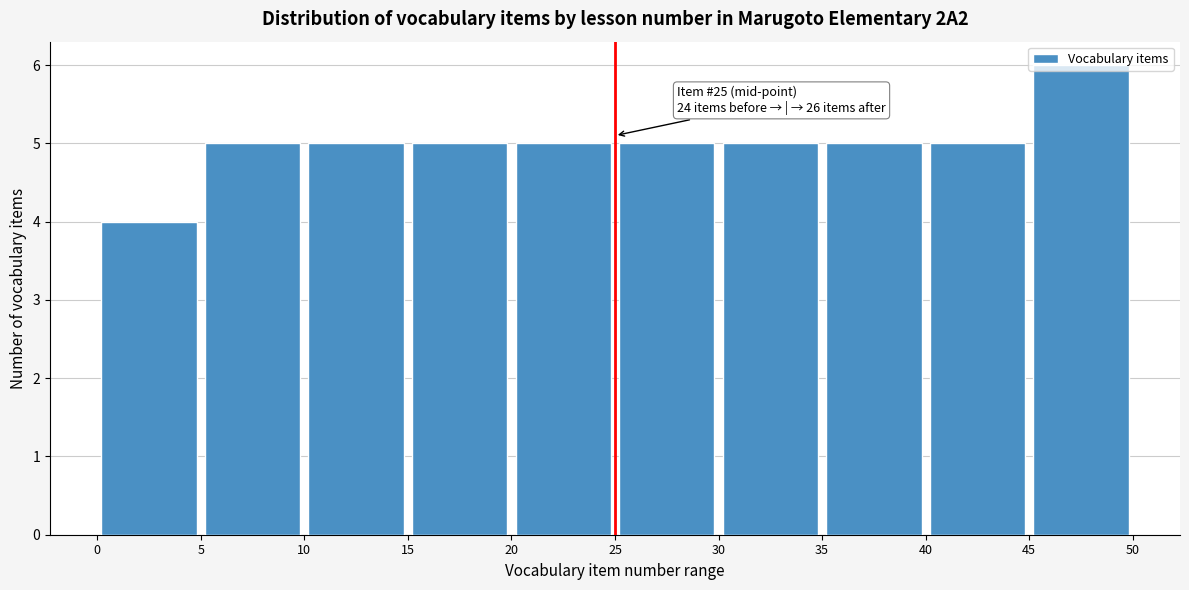

Over which range of the x-axis is the bar tallest?

45 to 50